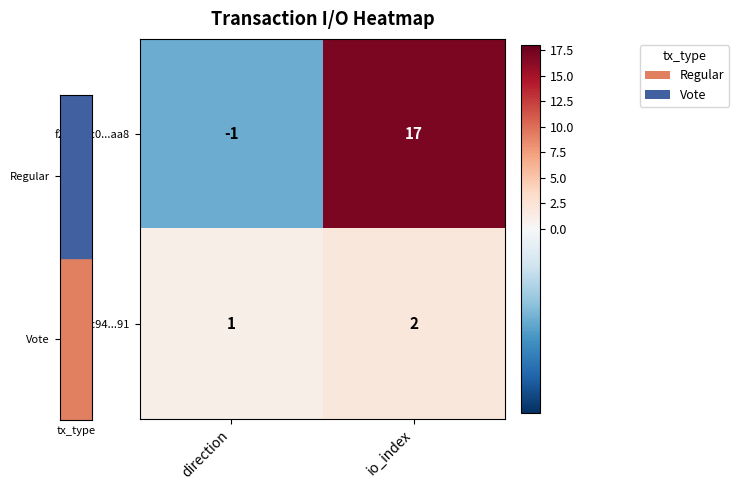

At which label is fdefcc94...91 closest to 1?

direction